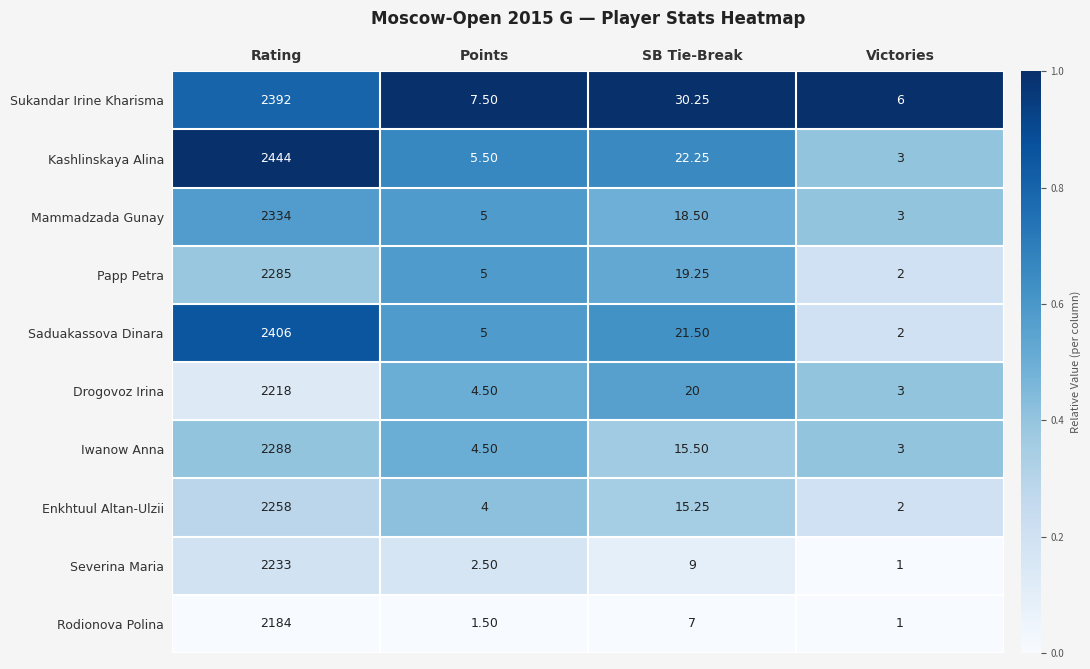

List the labels in order of Enkhtuul Altan-Ulzii value, smallest first.

Victories, Points, SB Tie-Break, Rating